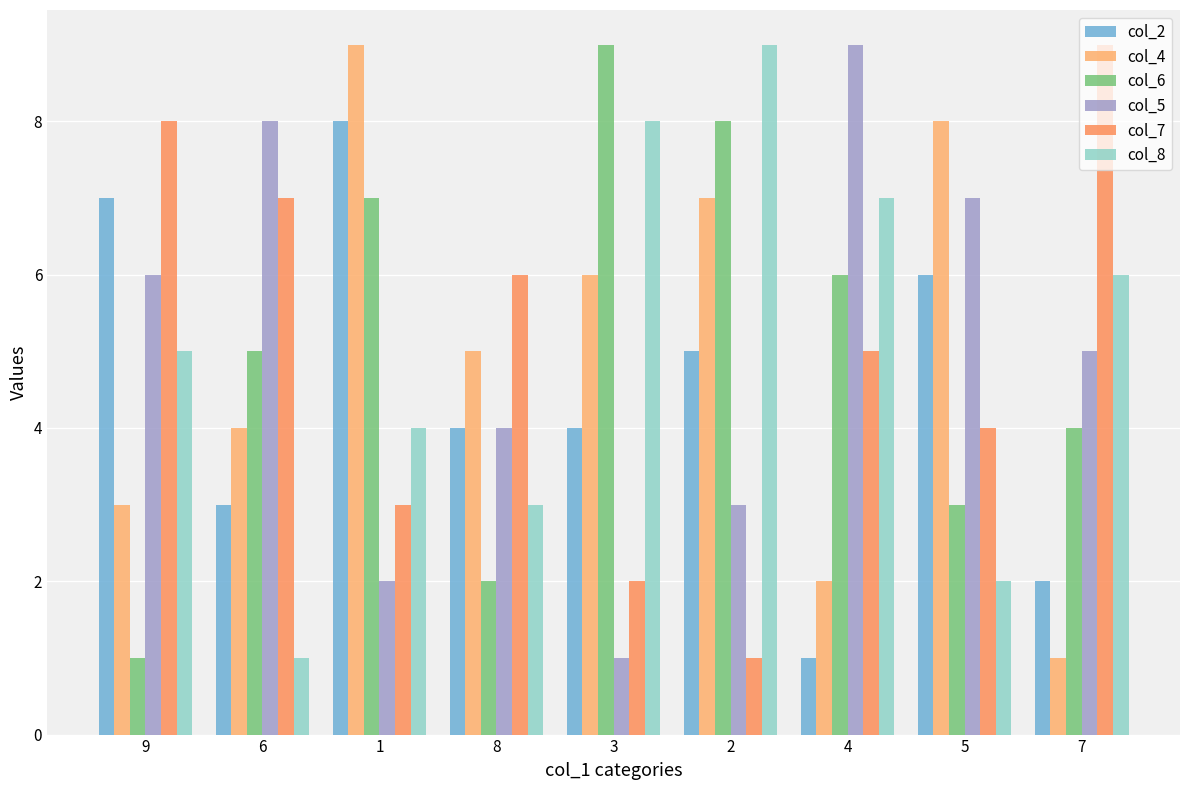

Does the chart contain any negative values?

No